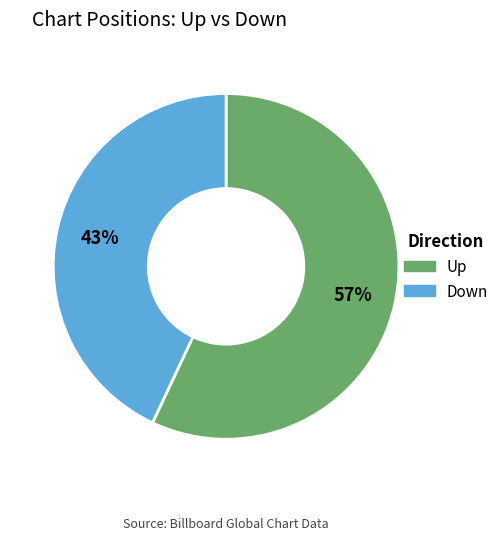

Is there any slice that represents more than half of the pie?

Yes